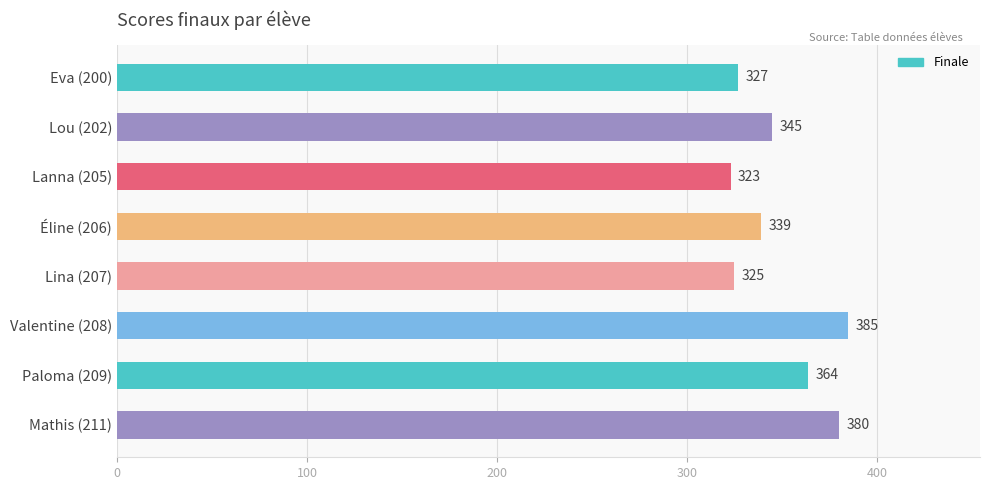

What is the sum of the values at Lou (202) and Éline (206)?

684